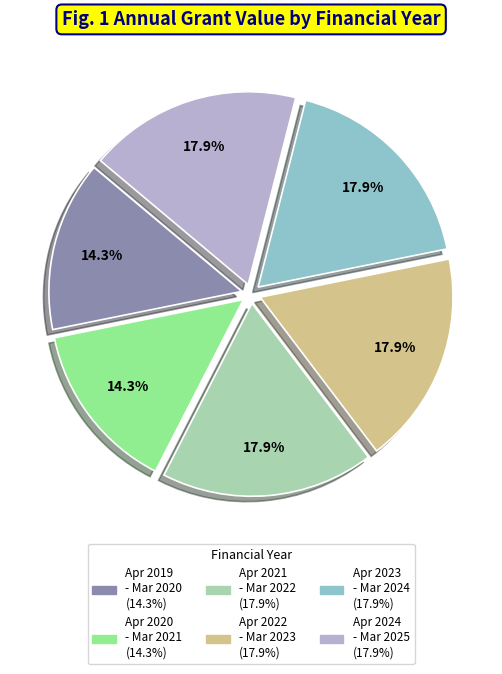

Does any single category account for the majority?

No